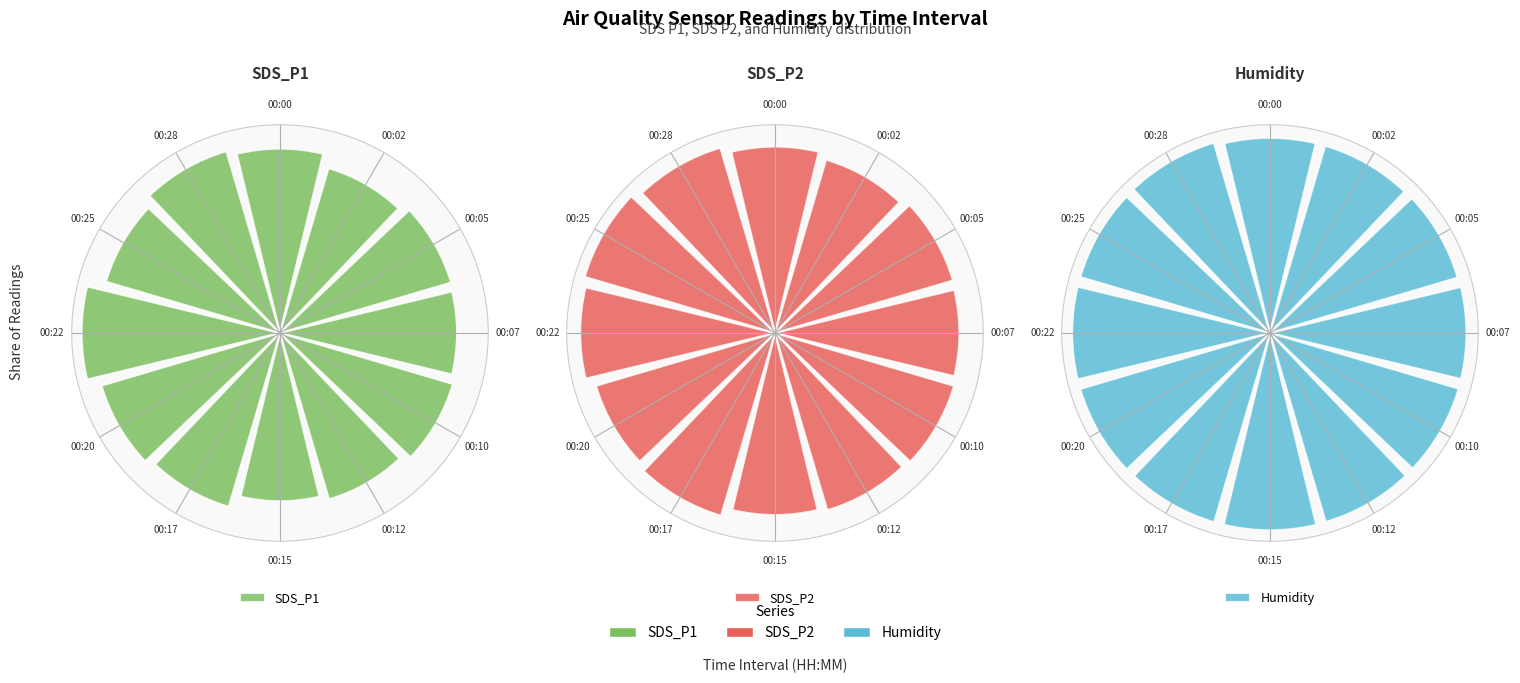

To the nearest percent, what is the combined percentage of 00:28 and 00:02?

17%